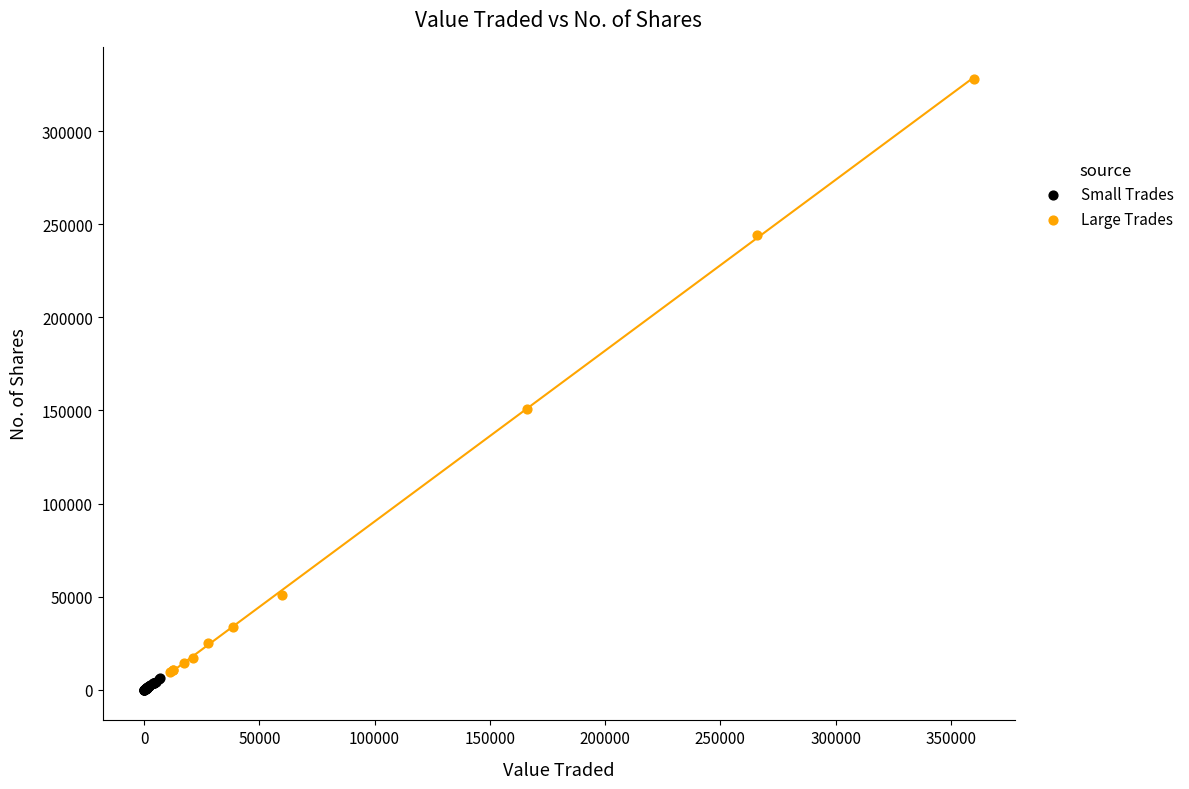

What are all the series names shown in the legend?

Small Trades, Large Trades